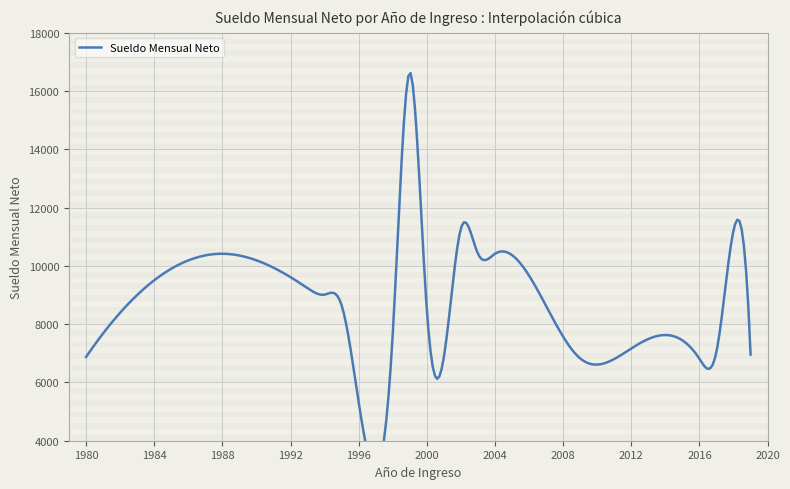

True or false: there are more than 2 points higher than both neighbors.

True